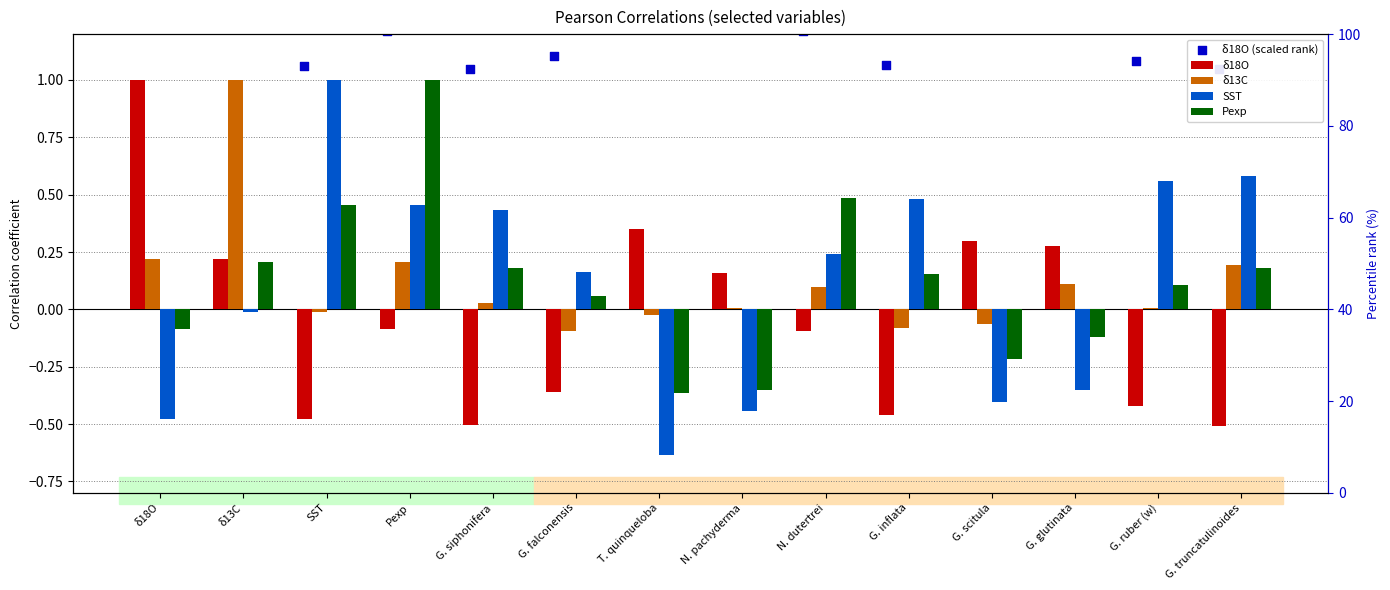

What is the total value across all series at G. siphonifera?

1.2